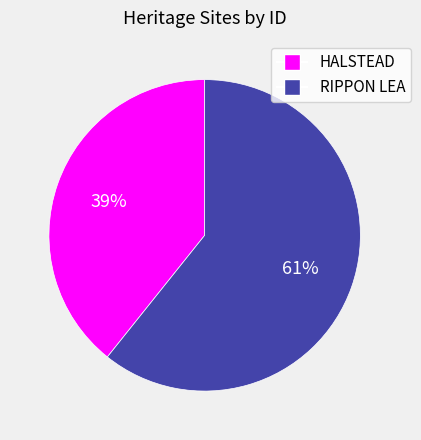

Does RIPPON LEA represent more than half of the total?

Yes